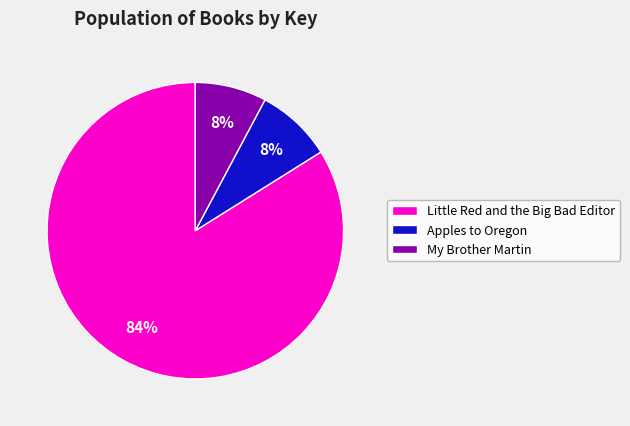

To the nearest percent, what portion does My Brother Martin represent?

8%